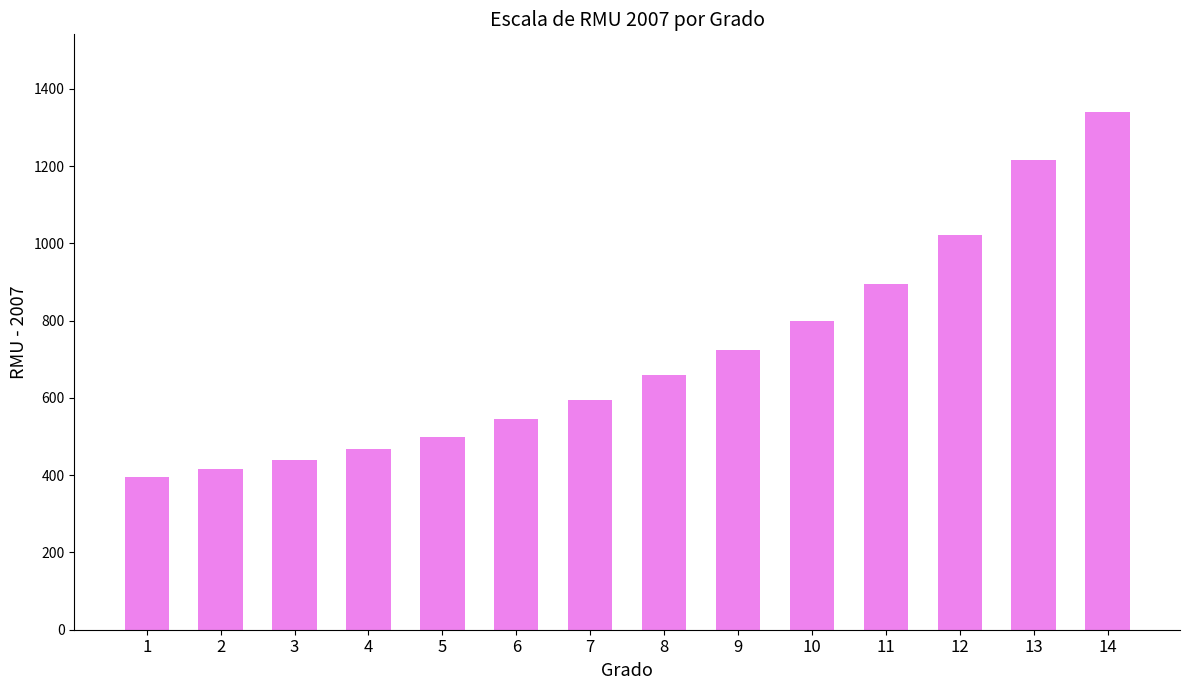

What is the difference between the values at 1 and 14?

945